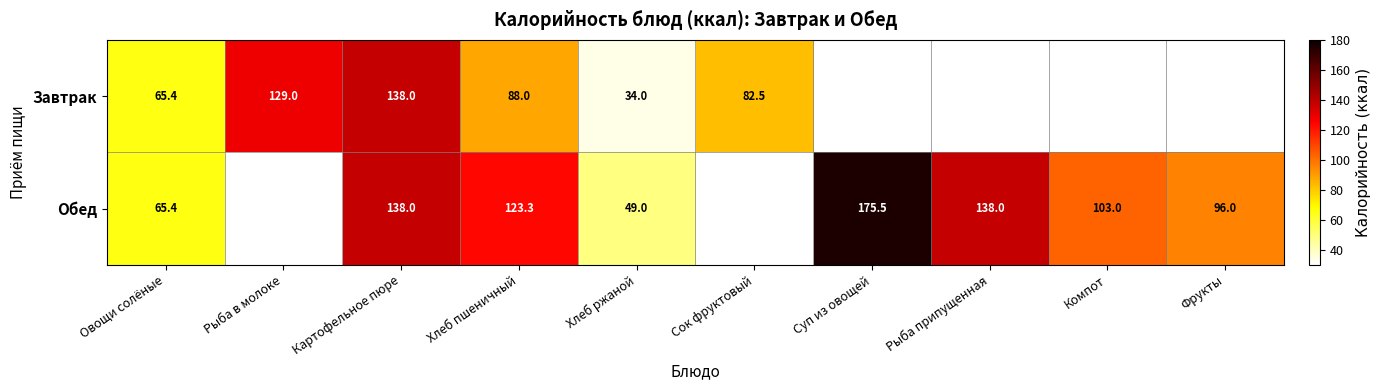

The value of Завтрак at Овощи солёные is 65.4. True or false?

True